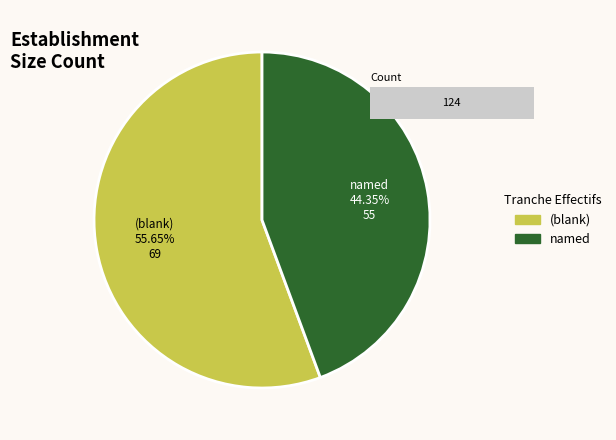

The 01 slice represents 1% of the pie. True or false?

False